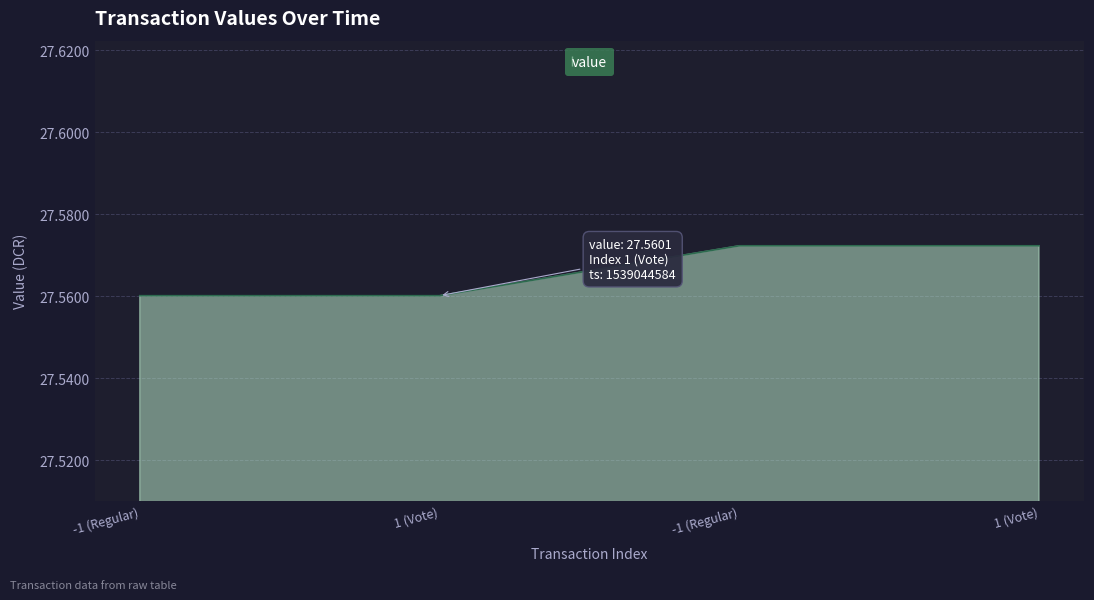

What is the value of the 1st point from the left?

27.6